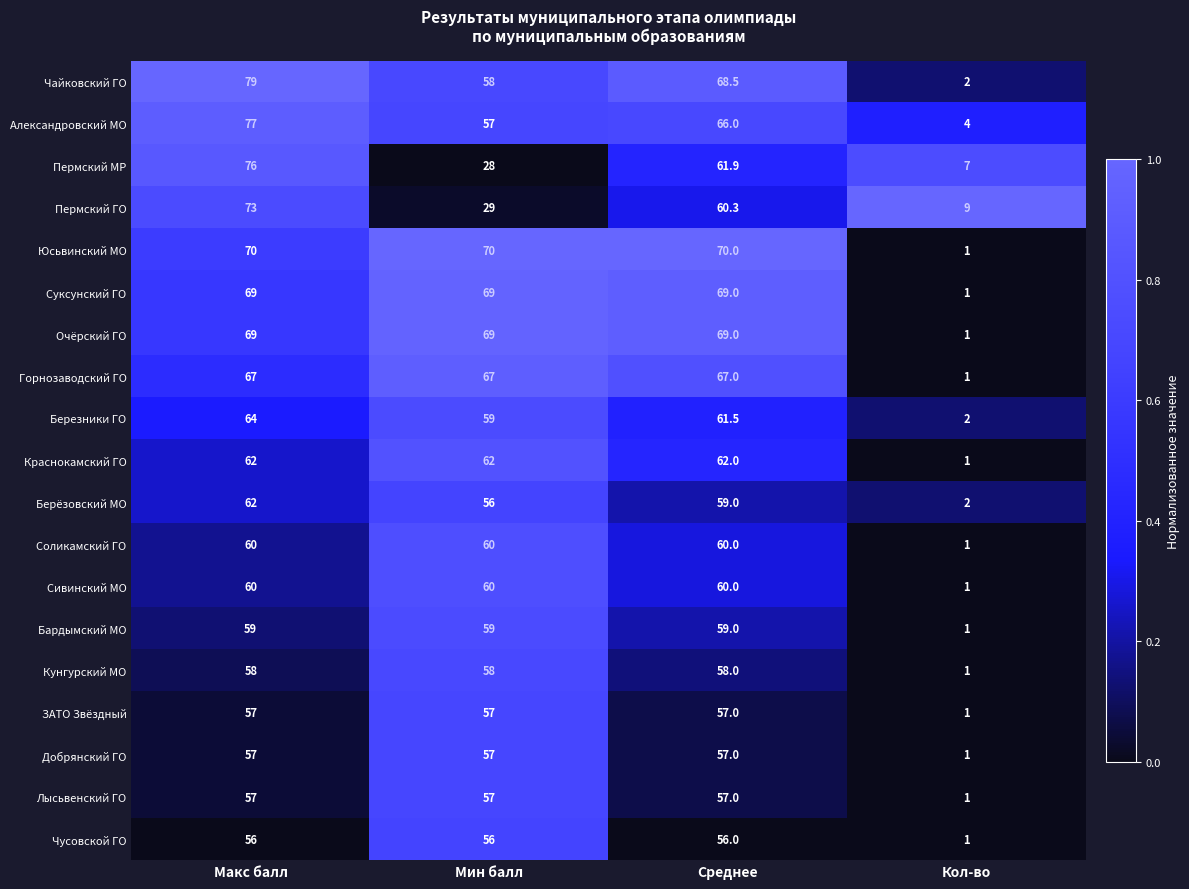

The Юсьвинский МО series shows 35.2 at Мин балл. True or false?

False